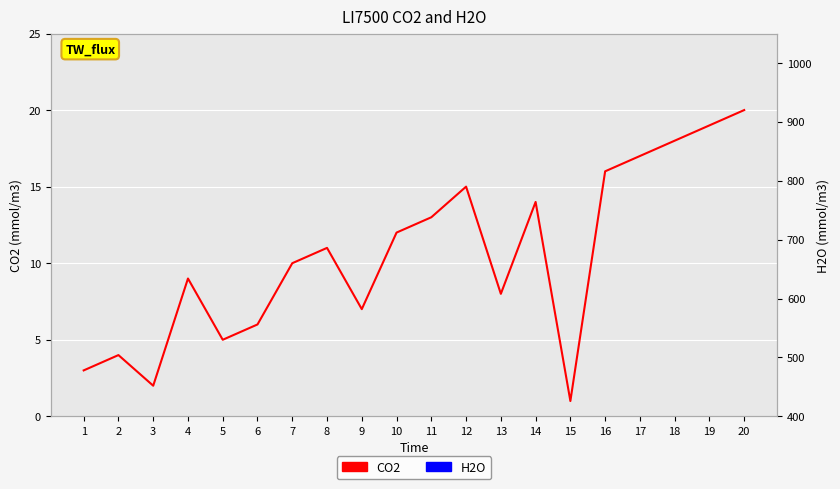

Between which two adjacent categories do H2O and CO2 first intersect?

10 and 11